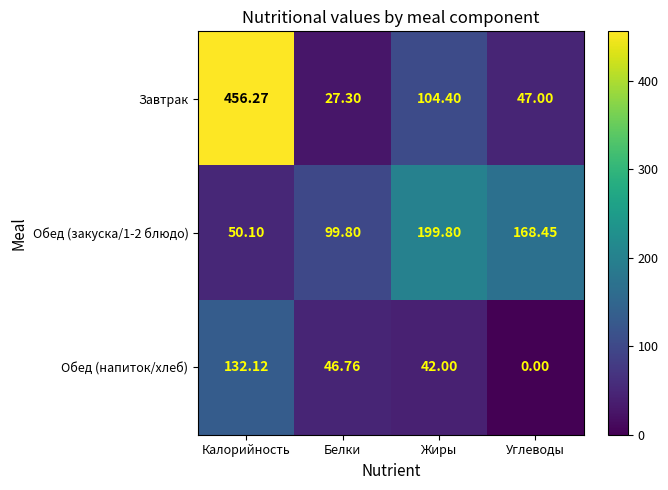

Which series has the widest spread of values?

Завтрак